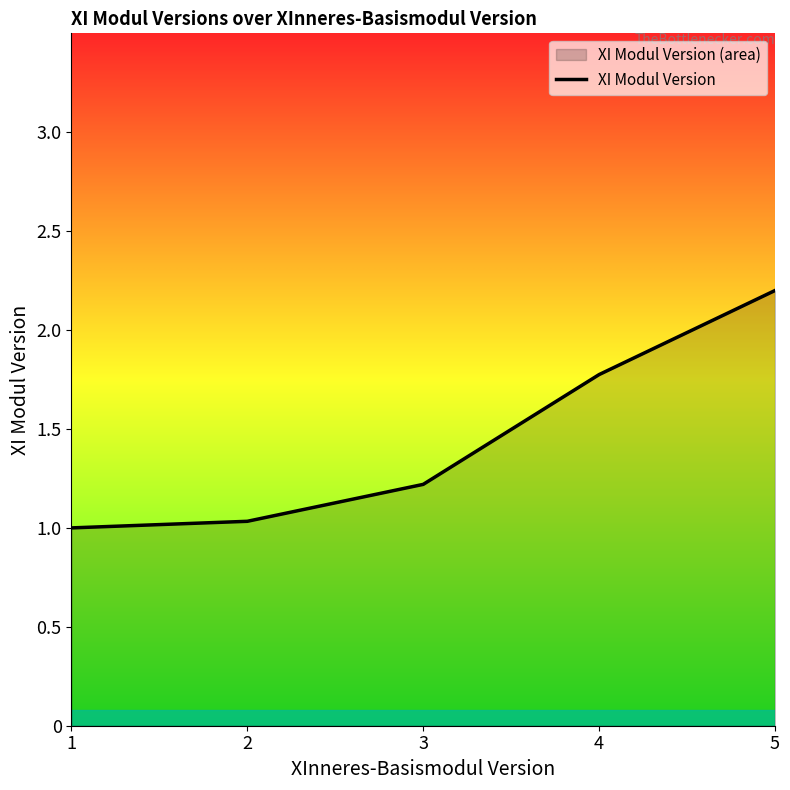

List the labels in order of value, smallest first.

1, 2, 3, 4, 5